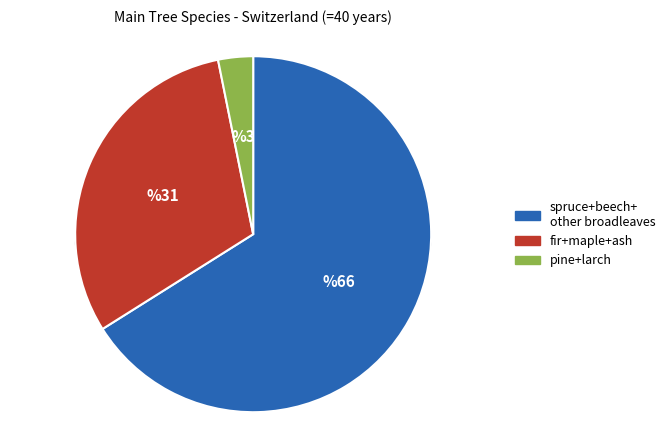

Is it true that fir is 22% of the pie?

False